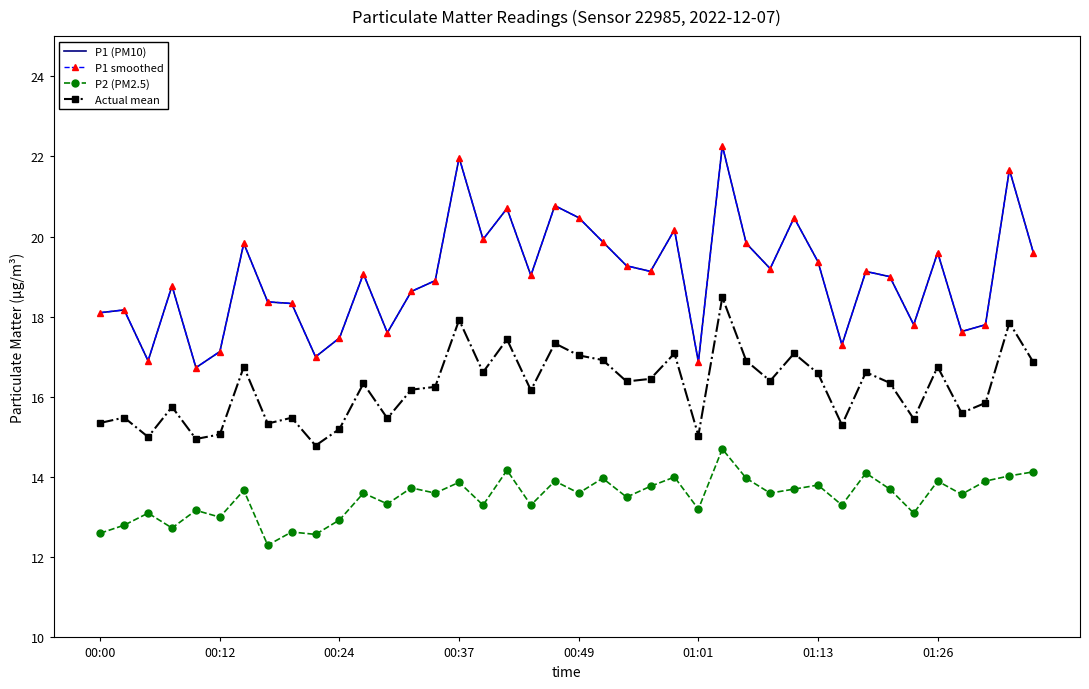

Is this an area chart (filled region under the line)?

No